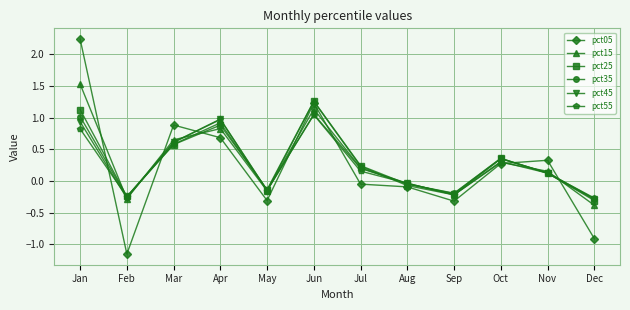

What is the value of the pct55 point at the 11th from the left?

0.1